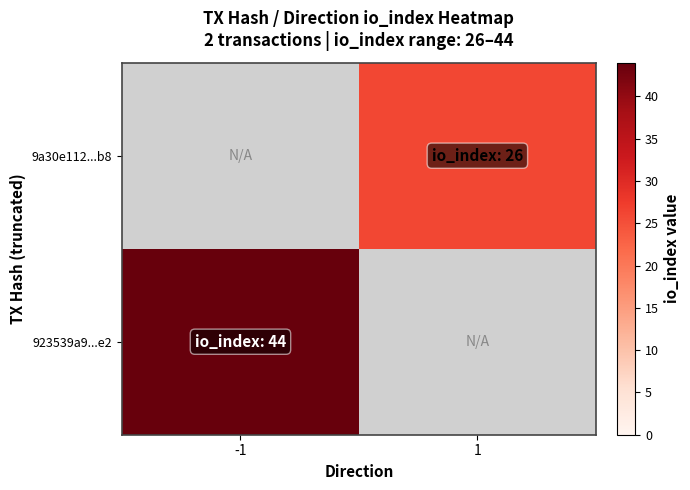

Which category has the lowest value across all series?

1